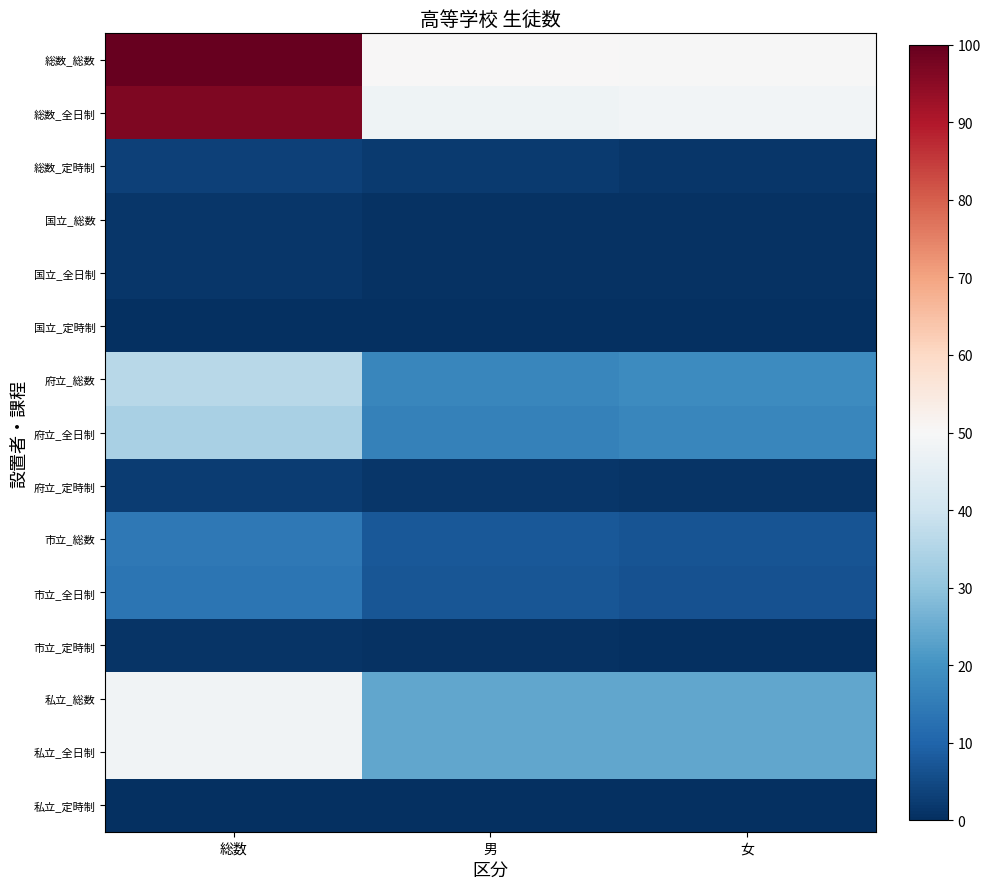

What is the total value across all series at 総数?

400.0